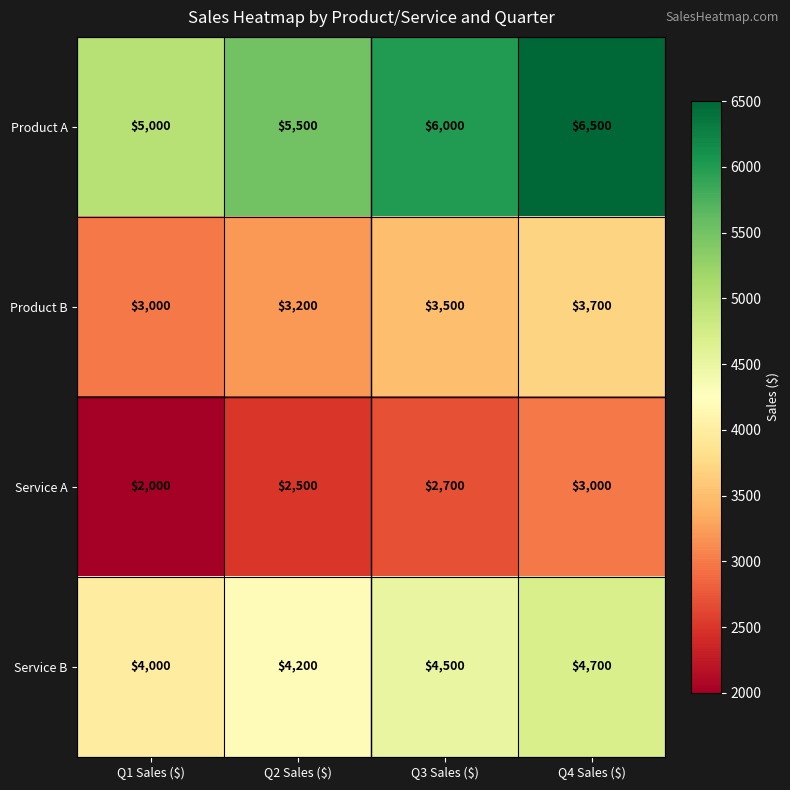

How many categories are shown in the chart?

4